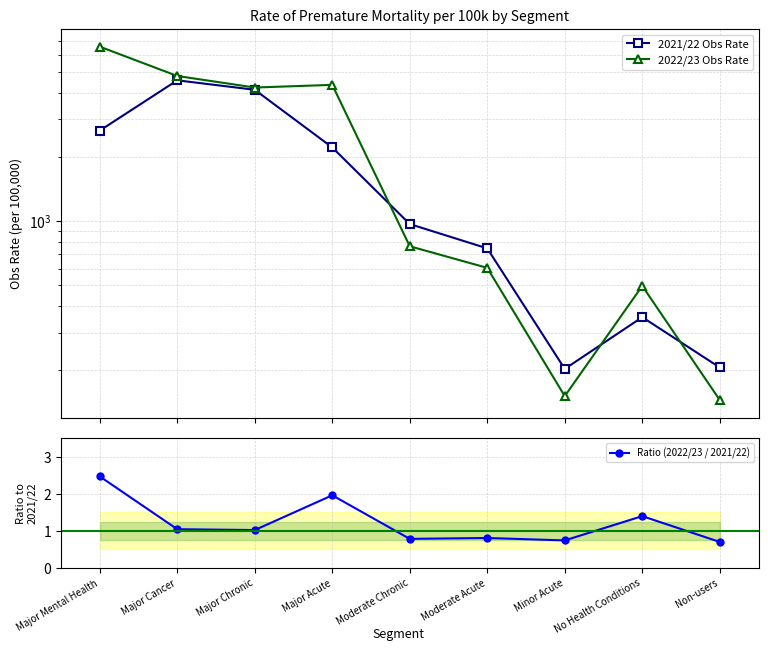

True or false: 2021/22 Obs Rate and 2022/23 Obs Rate intersect in this chart.

True